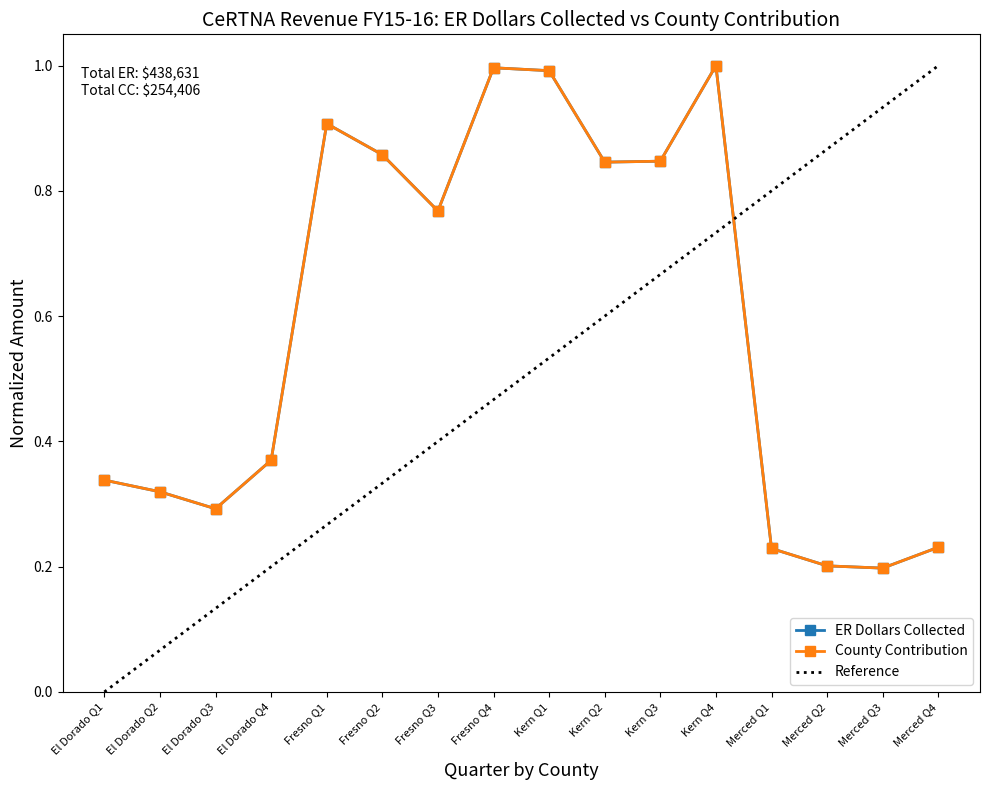

Which category has the lowest value across all series?

Merced Q3